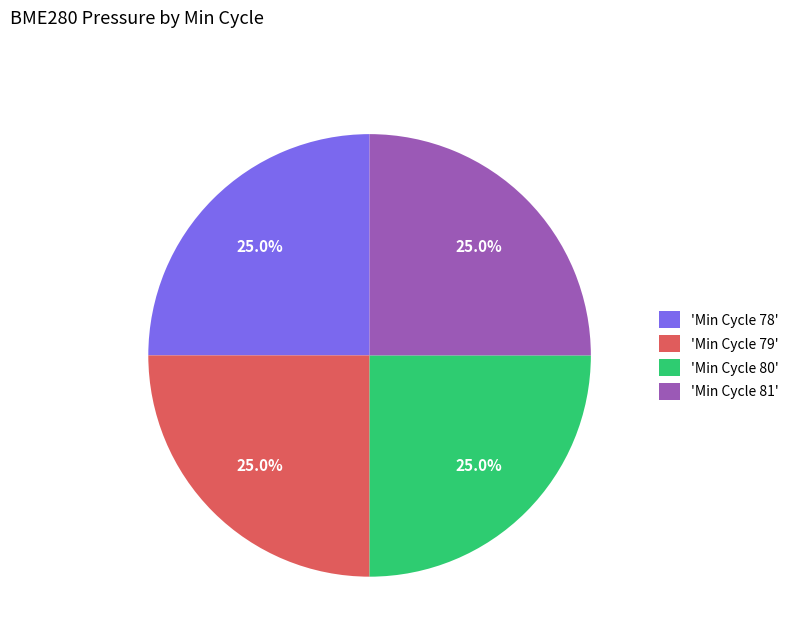

Count the number of slices in the pie.

4